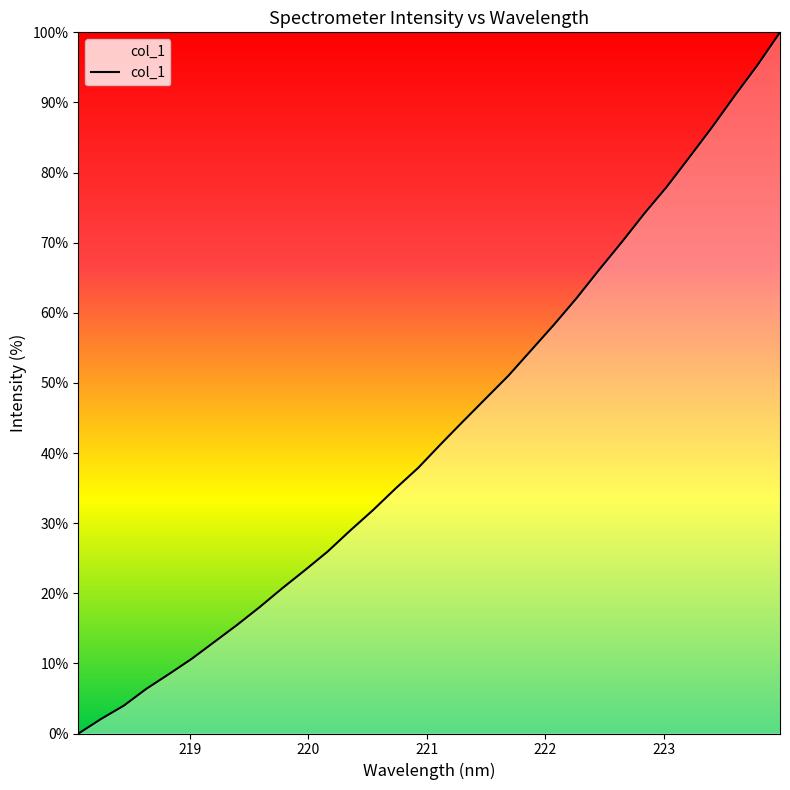

Reading left to right, list all the values displayed in this chart.

218.0596=0.0	218.2508=2.1	218.442=4.0	218.6332=6.4	218.8244=8.5	219.0156=10.7	219.2067=13.1	219.3979=15.5	219.589=18.0	219.7801=20.7	219.9712=23.3	220.1623=25.9	220.3533=29.0	220.5444=31.8	220.7354=34.9	220.9264=37.9	221.1174=41.3	221.3083=44.6	221.4993=47.8	221.6902=51.1	221.8812=54.7	222.0721=58.3	222.263=62.1	222.4538=66.1	222.6447=70.1	222.8355=74.2	223.0264=78.0	223.2172=82.2	223.408=86.5	223.5987=91.0	223.7895=95.3	223.9802=100.0